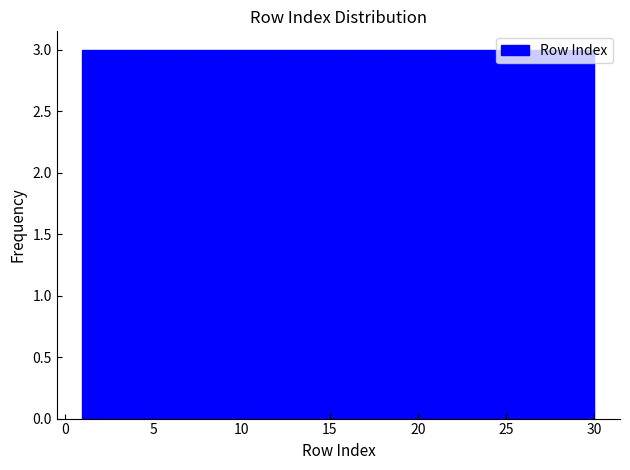

What is the height of the bar covering 18.4 to 21.3 on the x-axis? Neither the bar edges nor the heights are printed on the chart, so give them approximately, as read against the axes.

3